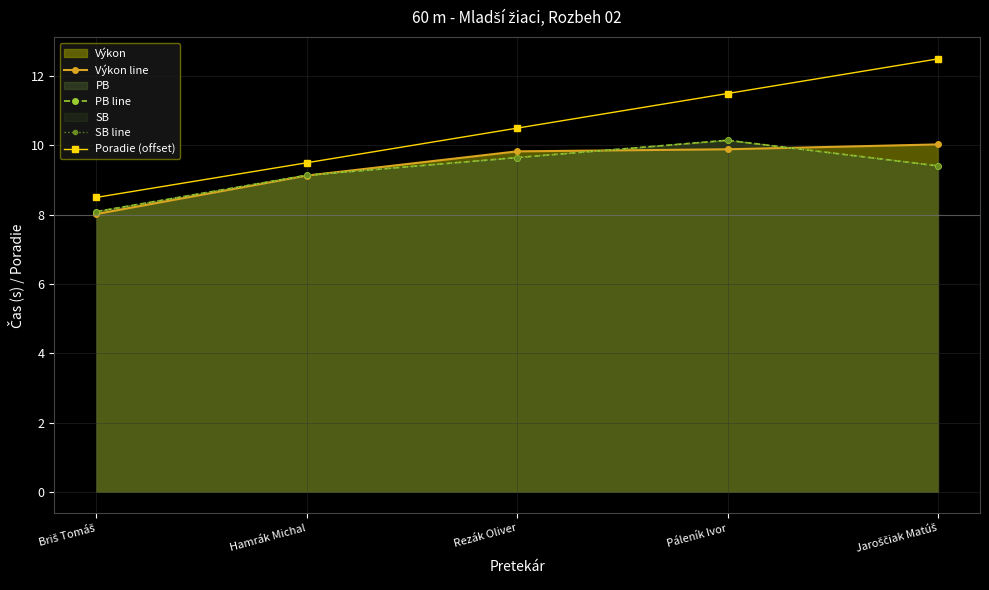

Reading right to left, extract all data points from this chart.

Výkon line: Jaroščiak Matúš=10.0	Páleník Ivor=9.9	Rezák Oliver=9.8	Hamrák Michal=9.1	Briš Tomáš=8.0
PB line: Jaroščiak Matúš=9.4	Páleník Ivor=10.2	Rezák Oliver=9.7	Hamrák Michal=9.1	Briš Tomáš=8.1
SB line: Jaroščiak Matúš=9.4	Páleník Ivor=10.2	Rezák Oliver=9.7	Hamrák Michal=9.1	Briš Tomáš=8.1
Poradie (offset): Jaroščiak Matúš=12.5	Páleník Ivor=11.5	Rezák Oliver=10.5	Hamrák Michal=9.5	Briš Tomáš=8.5